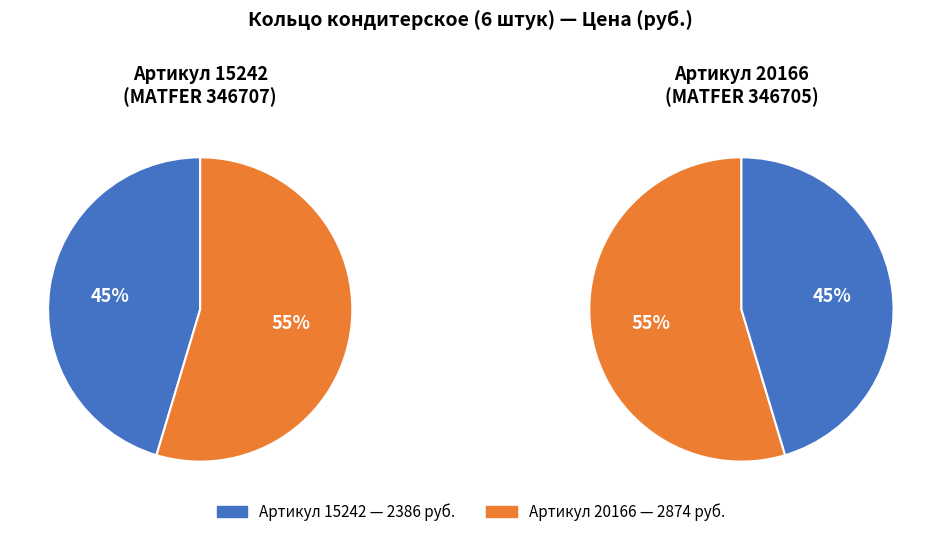

What is the ratio of the value at 15242 to the value at 20166?

0.8